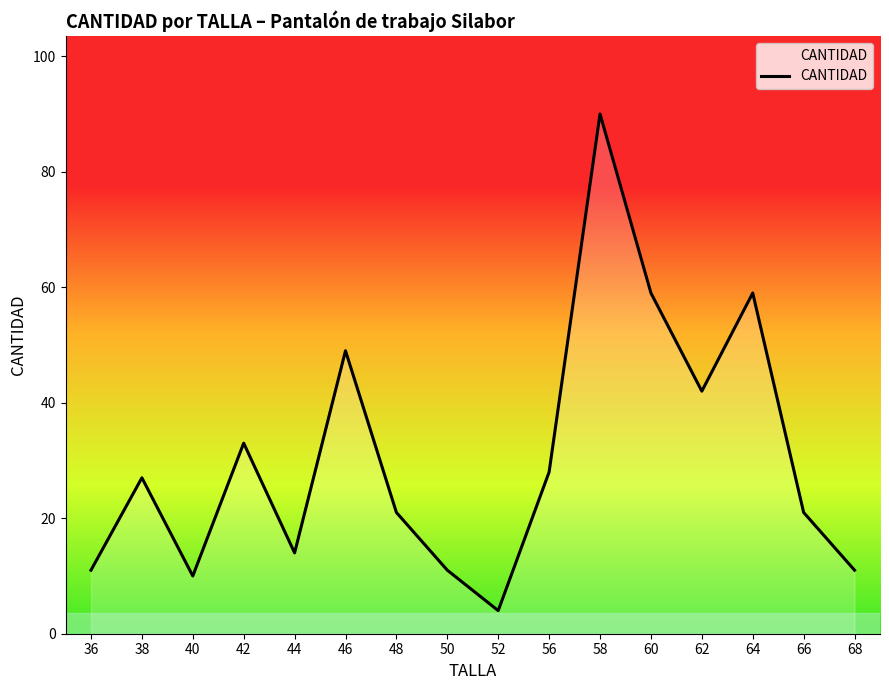

How many categories are shown in the chart?

16